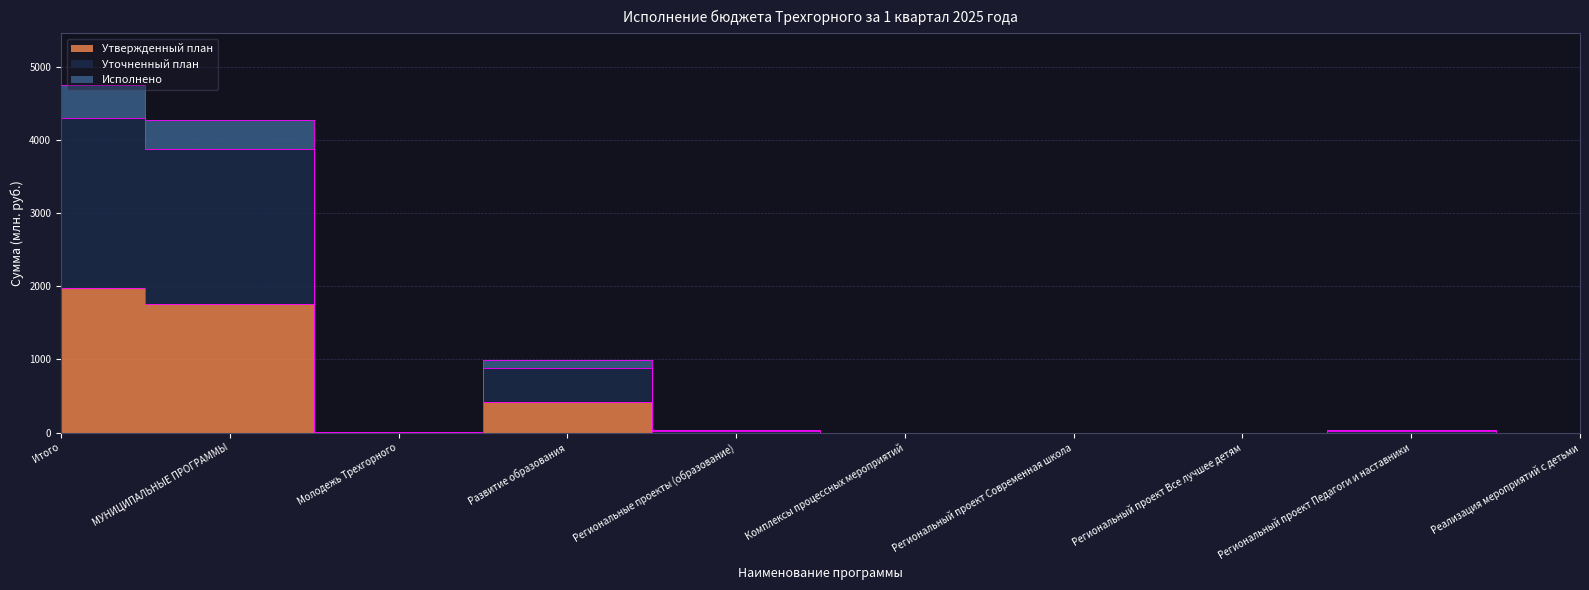

At which category is the sum across all series the highest?

Итого